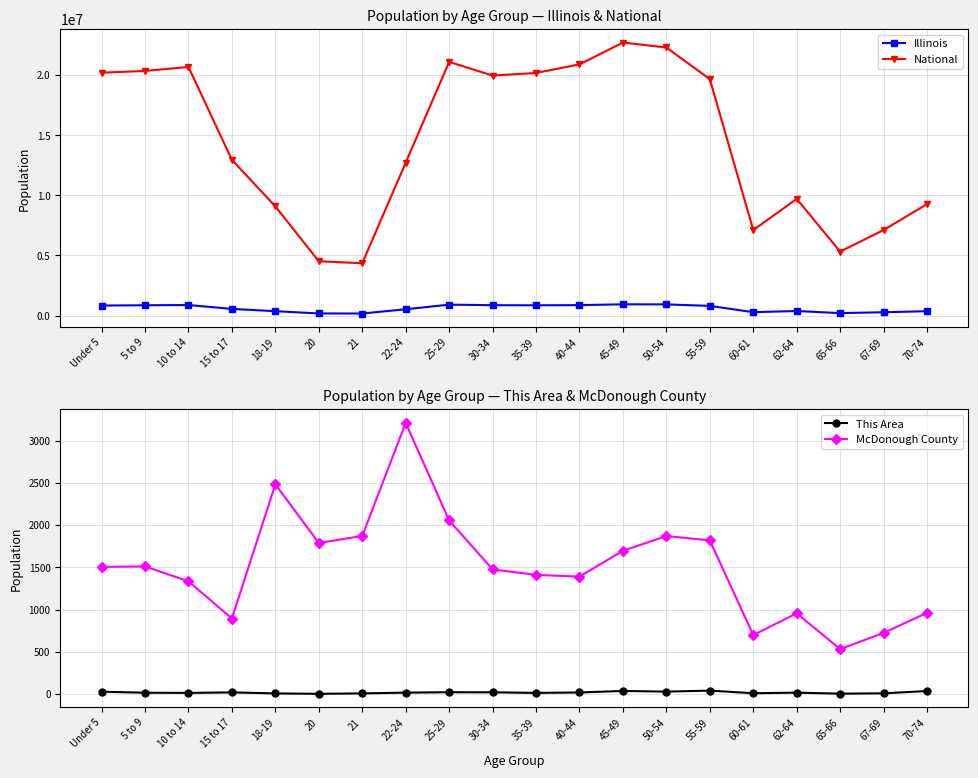

Which series changed the most between 10 to 14 and 22-24?

National